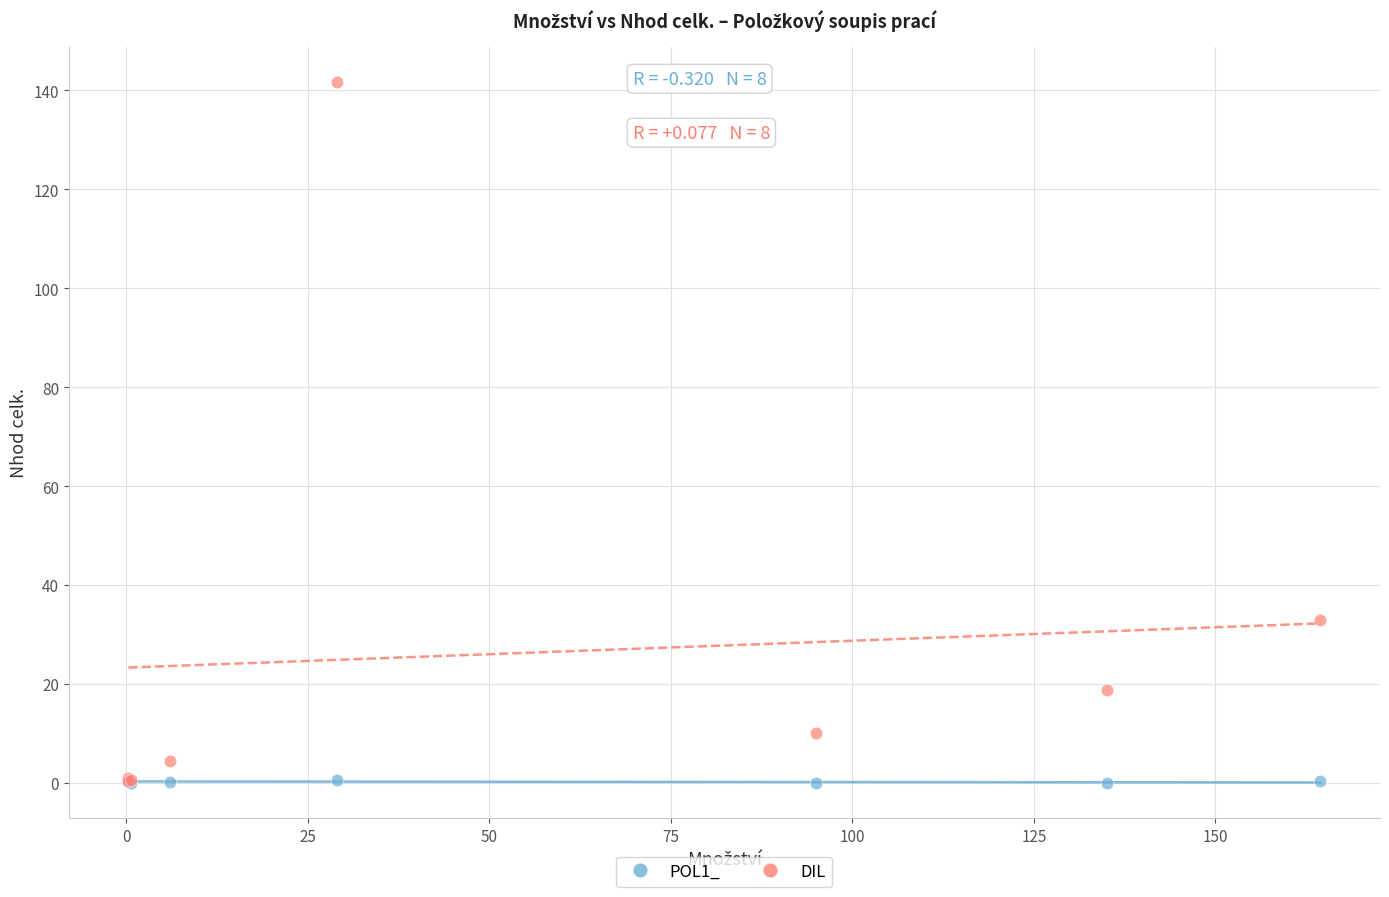

Across all series, what Y value is closest to 70?

32.9